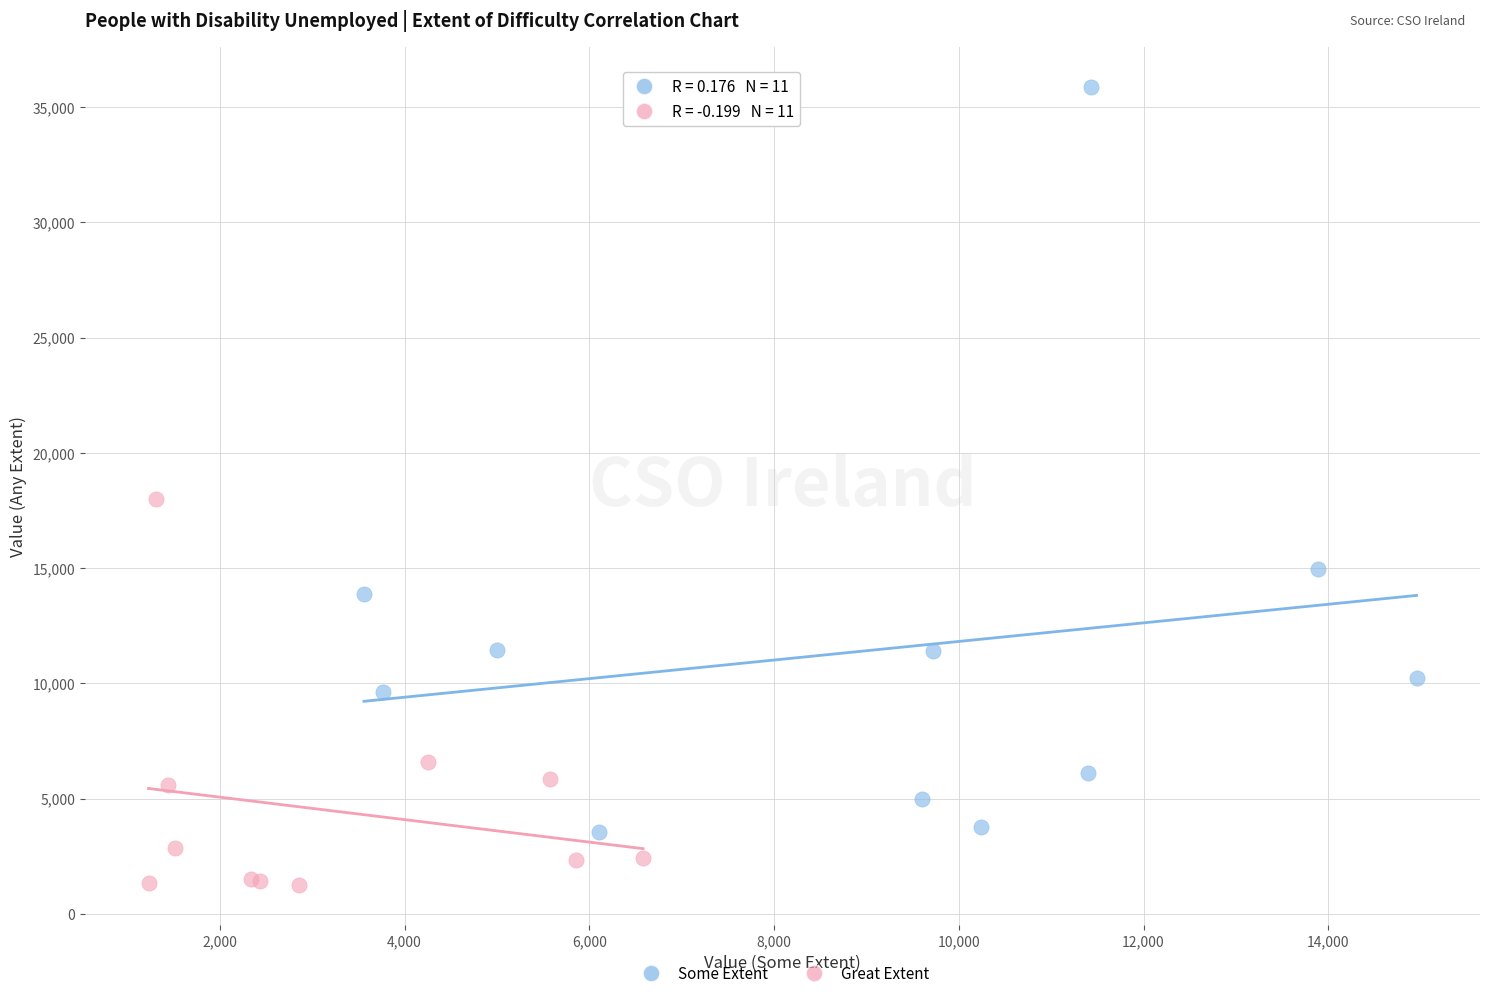

Which series reaches the maximum Y coordinate?

Some Extent